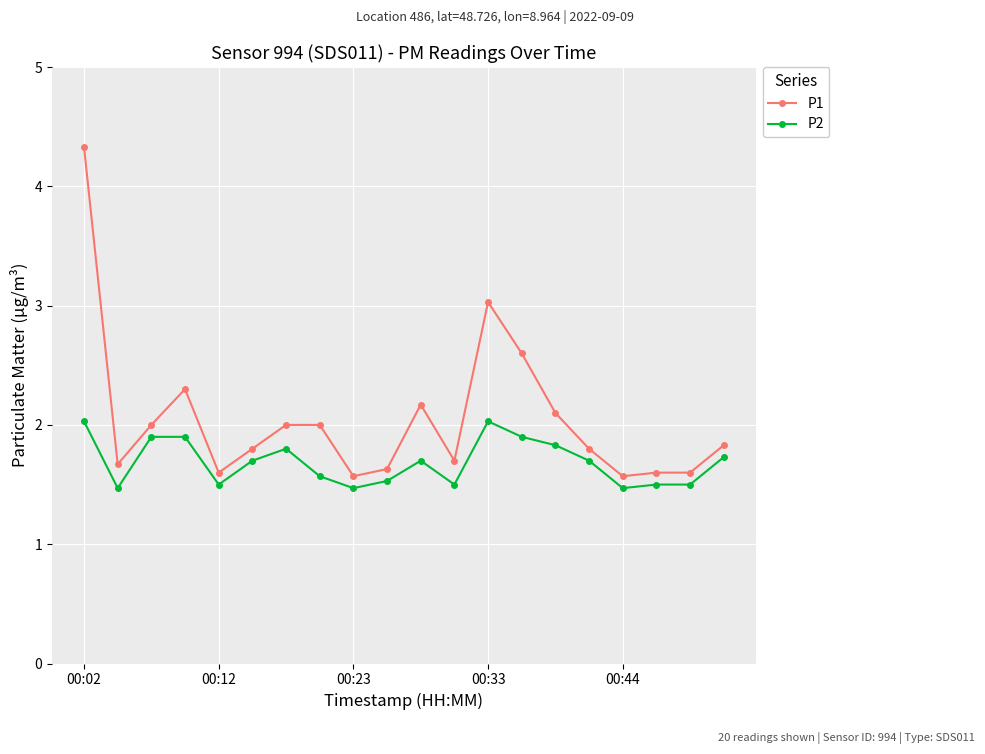

What is the sum of all P2 values?

33.7